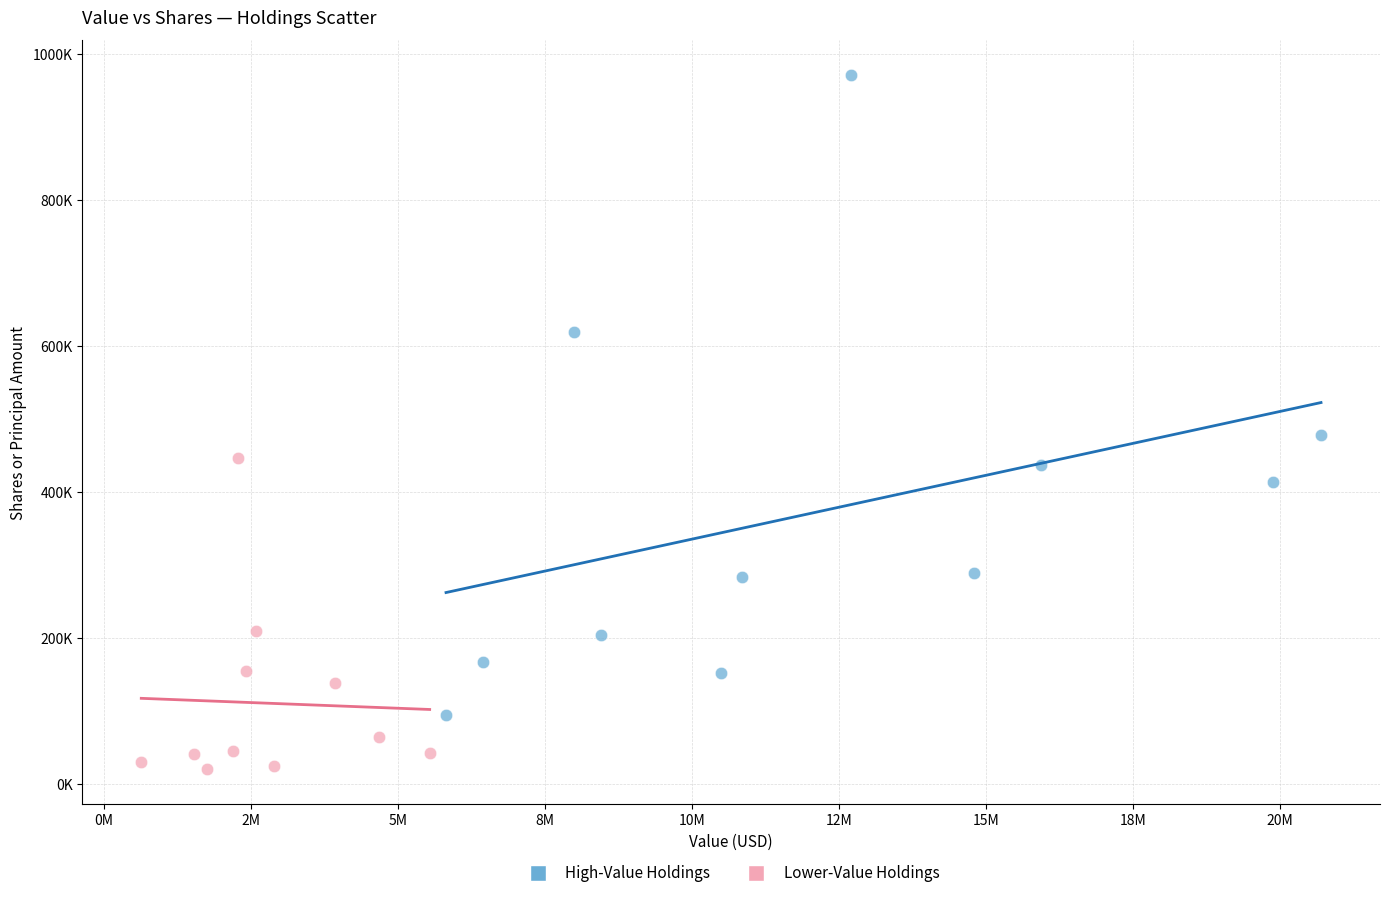

Which series has the widest spread of Y values?

High-Value Holdings